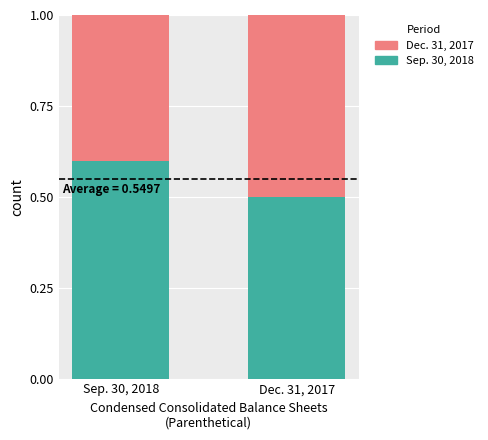

Reading left to right, transcribe the values for Sep. 30, 2018.

0.6	0.5